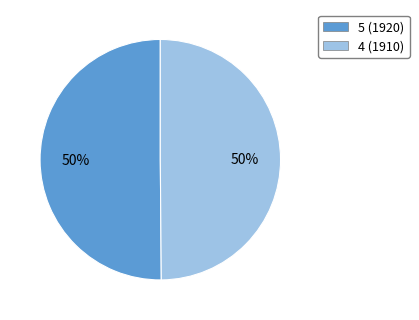

Do 5 (1920) and 4 (1910) together represent more than half of the pie?

Yes